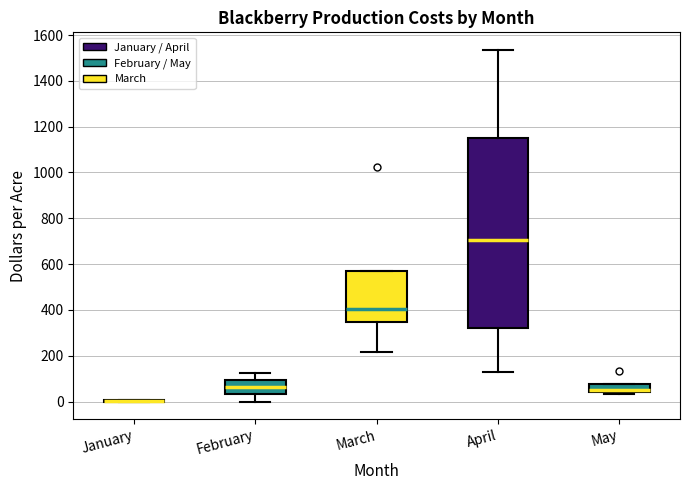

Comparing the boxes themselves (not the whiskers), which one is the tallest?

April